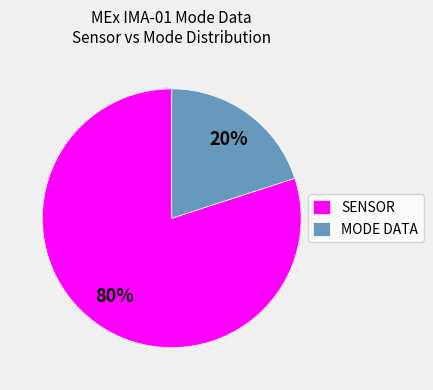

Which slice is the largest?

SENSOR